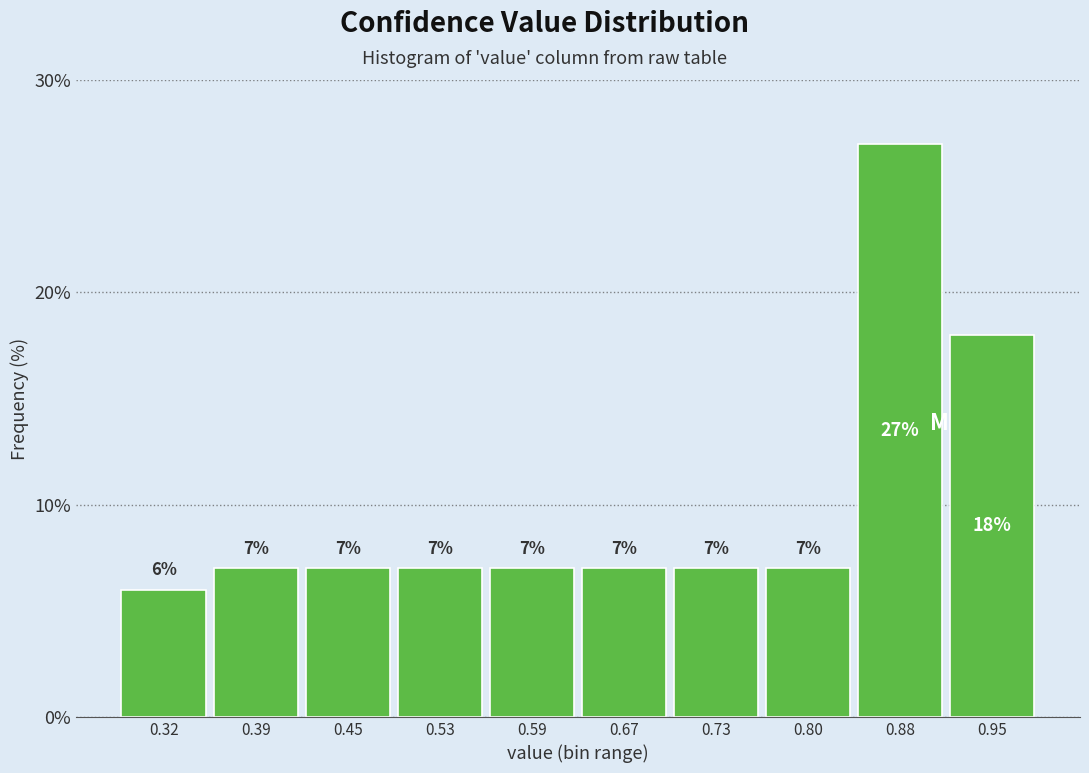

Reading left to right, list every bar in this chart as the range it spans on the x-axis followed by its height.

0.28 to 0.35: 6
0.35 to 0.42: 7
0.42 to 0.49: 7
0.49 to 0.56: 7
0.56 to 0.63: 7
0.63 to 0.70: 7
0.70 to 0.77: 7
0.77 to 0.84: 7
0.84 to 0.91: 27
0.91 to 0.98: 18